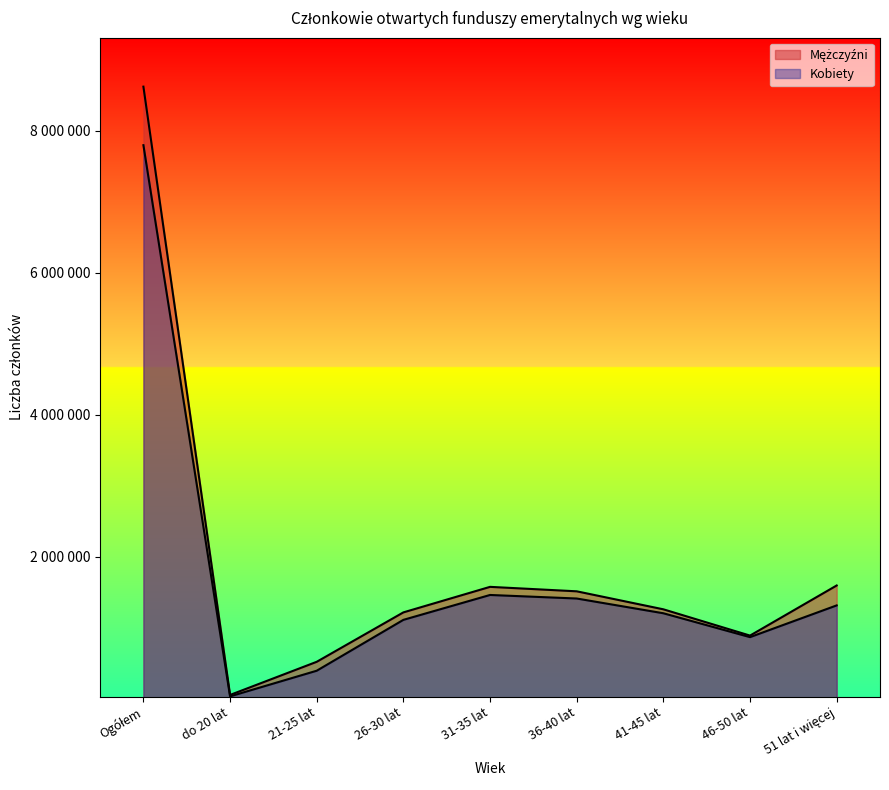

The value of Kobiety at 31-35 lat is 1461935. True or false?

True